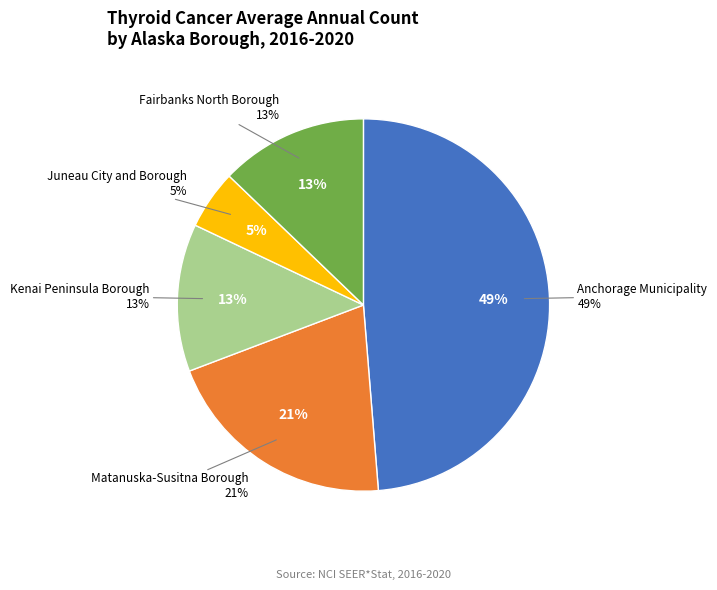

To the nearest percent, what is the combined percentage of Juneau City and Borough and Matanuska-Susitna Borough?

26%